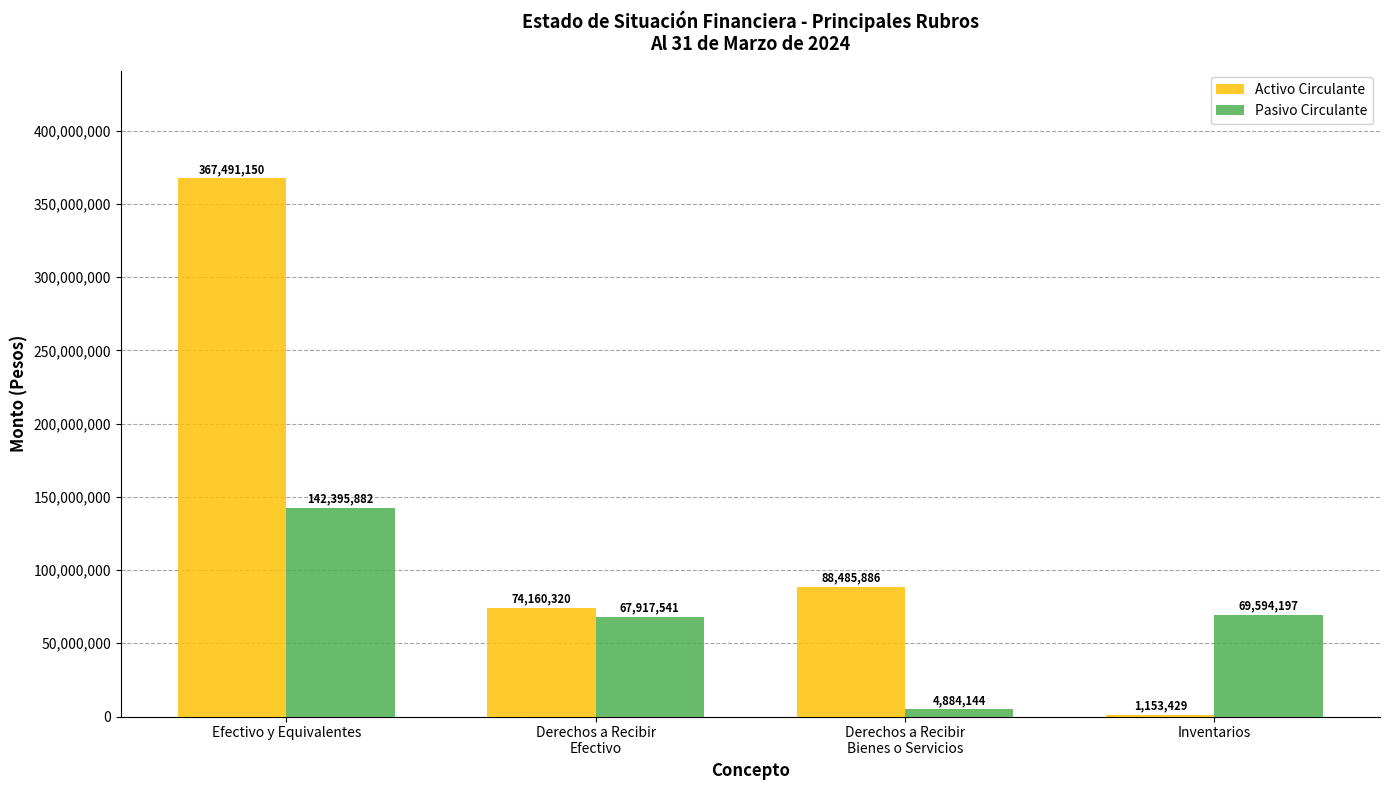

Is it true that Pasivo Circulante equals 67917541 at Derechos a Recibir
Efectivo?

True